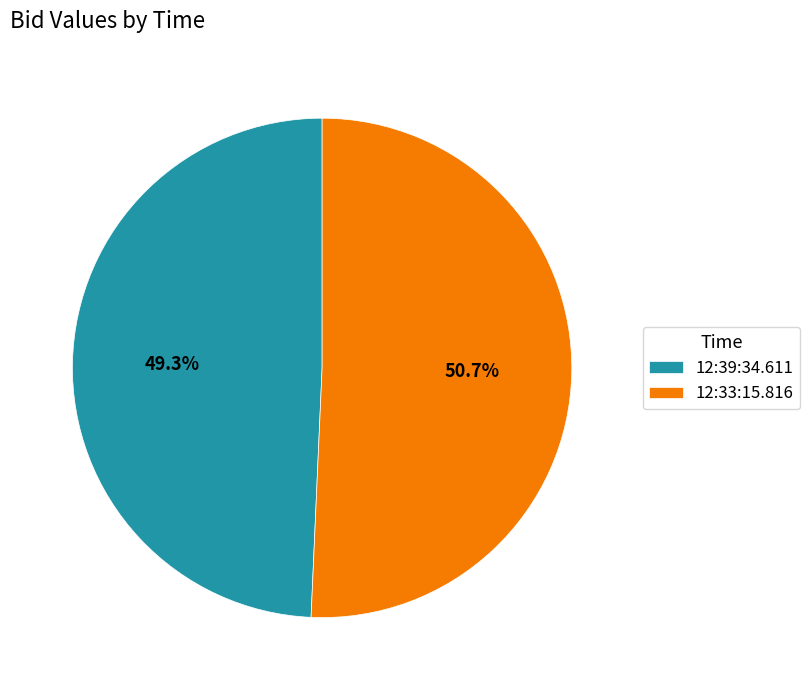

Which slice is the smallest?

12:39:34.611